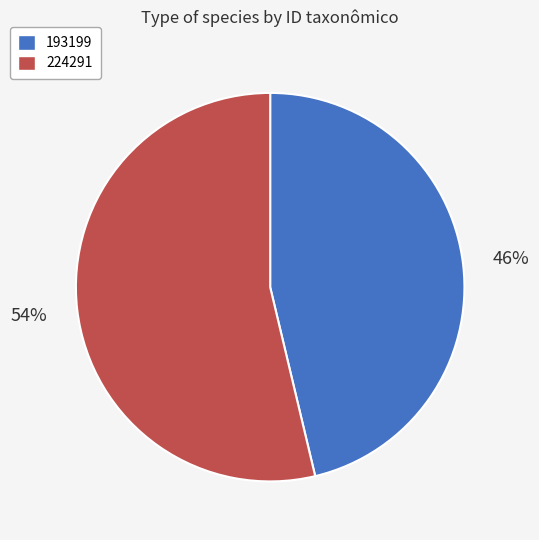

What is the ratio of the value at 193199 to the value at 224291?

0.9